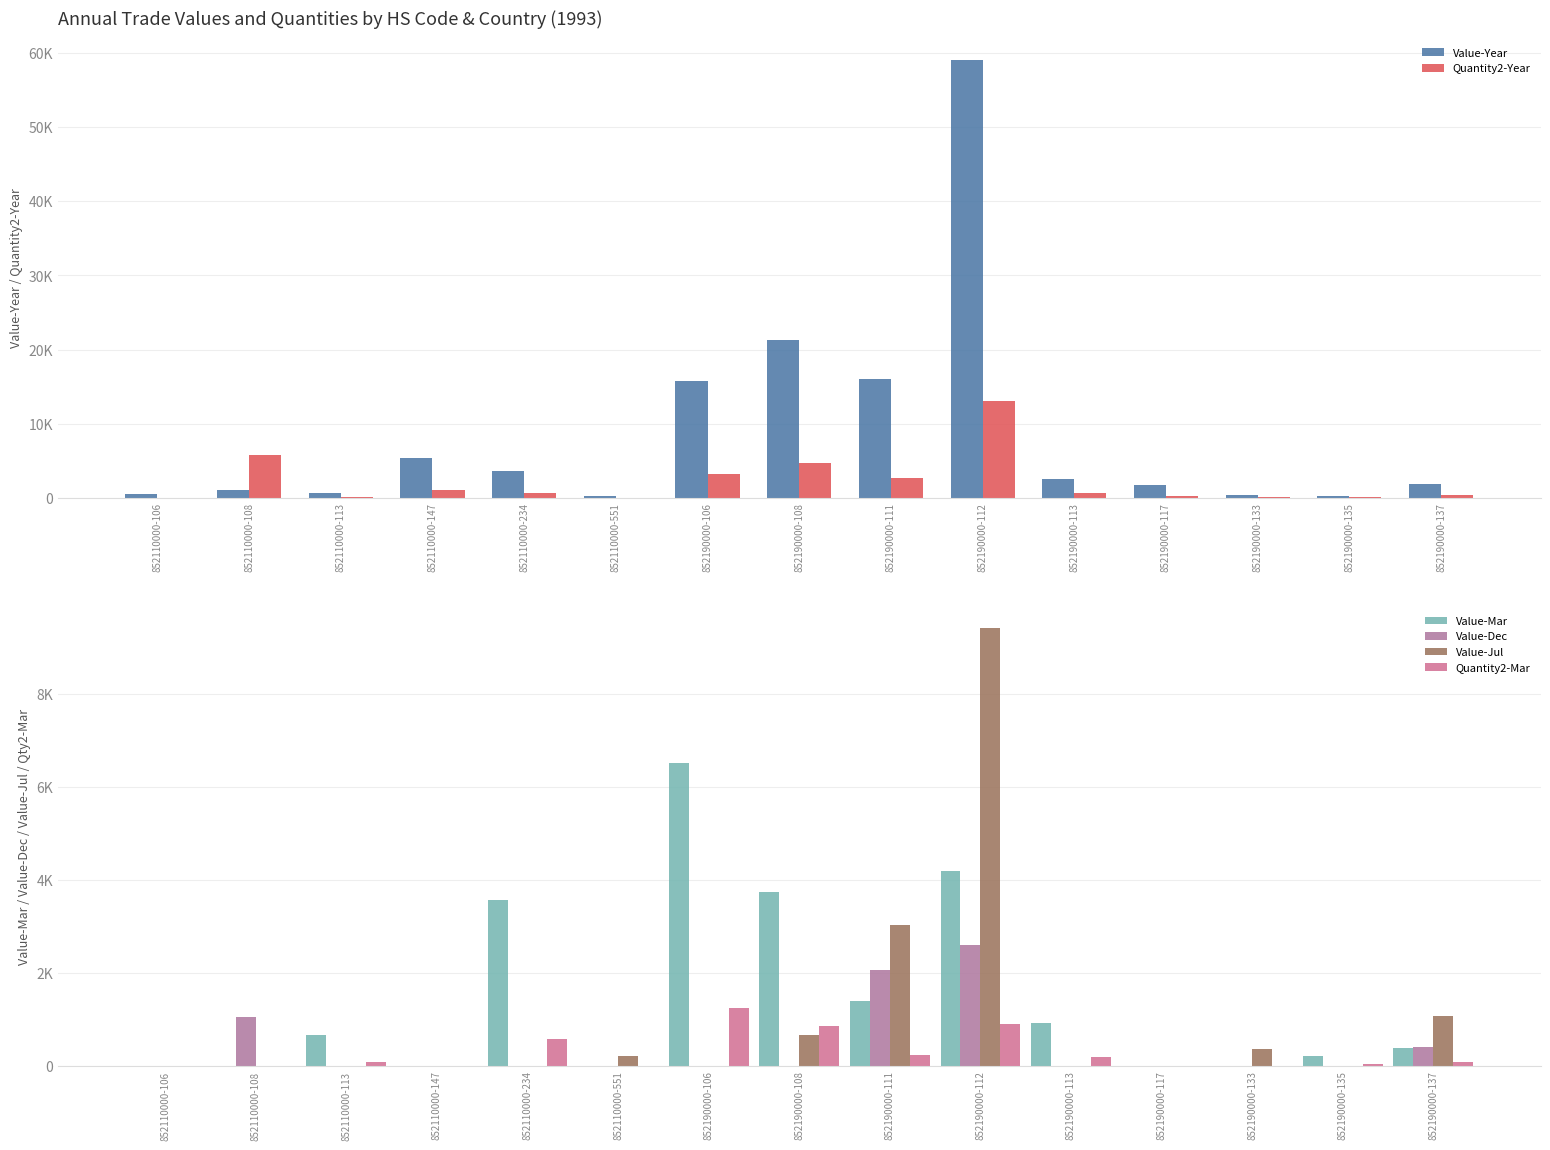

At which category is the sum across all series the highest?

852190000-112